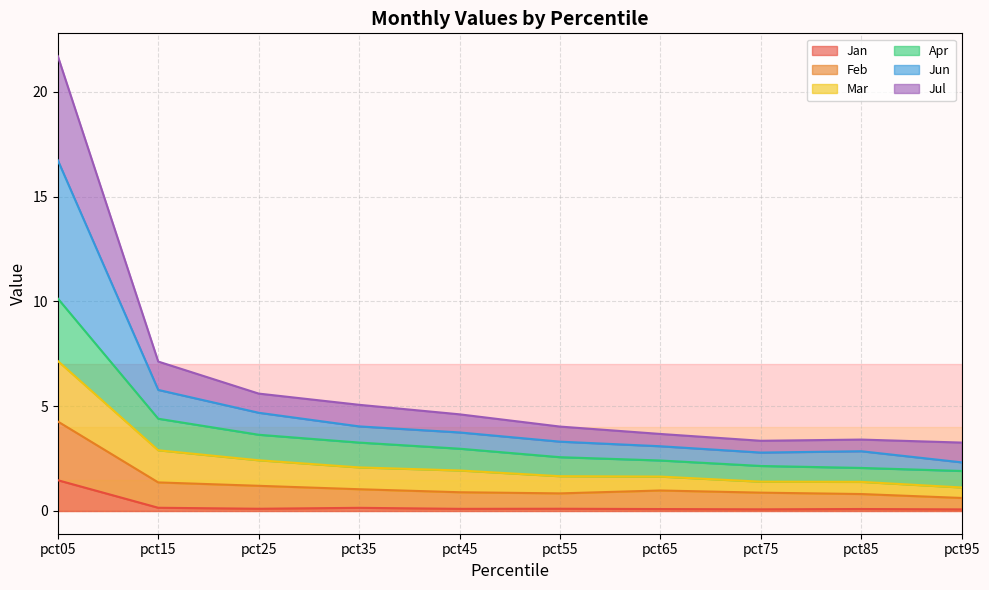

True or false: Apr and Feb intersect in this chart.

False